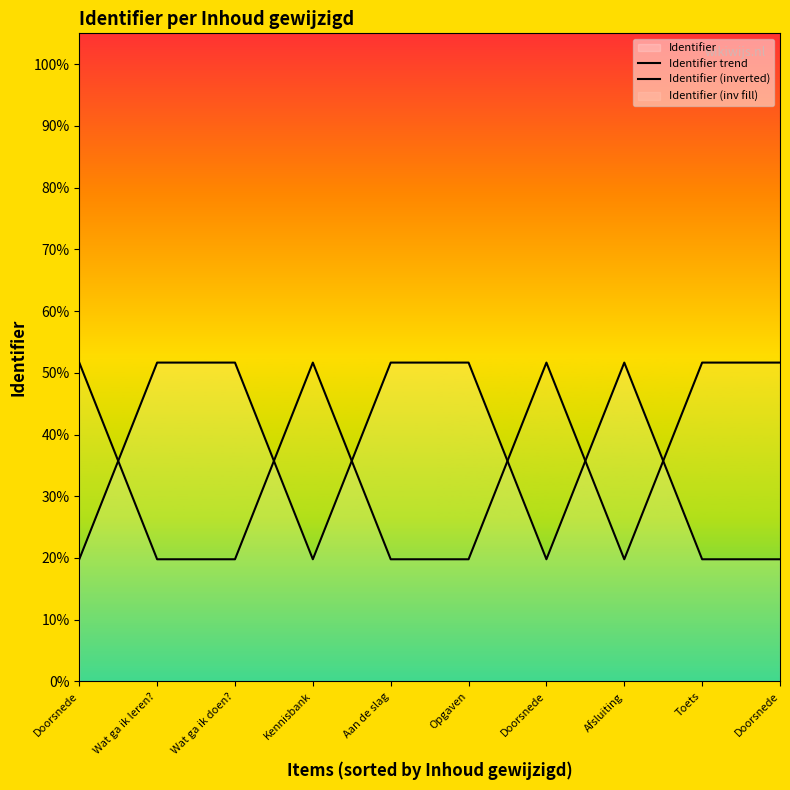

At Wat ga ik leren?, list the series in order from largest to smallest.

Identifier trend, Identifier (inverted)